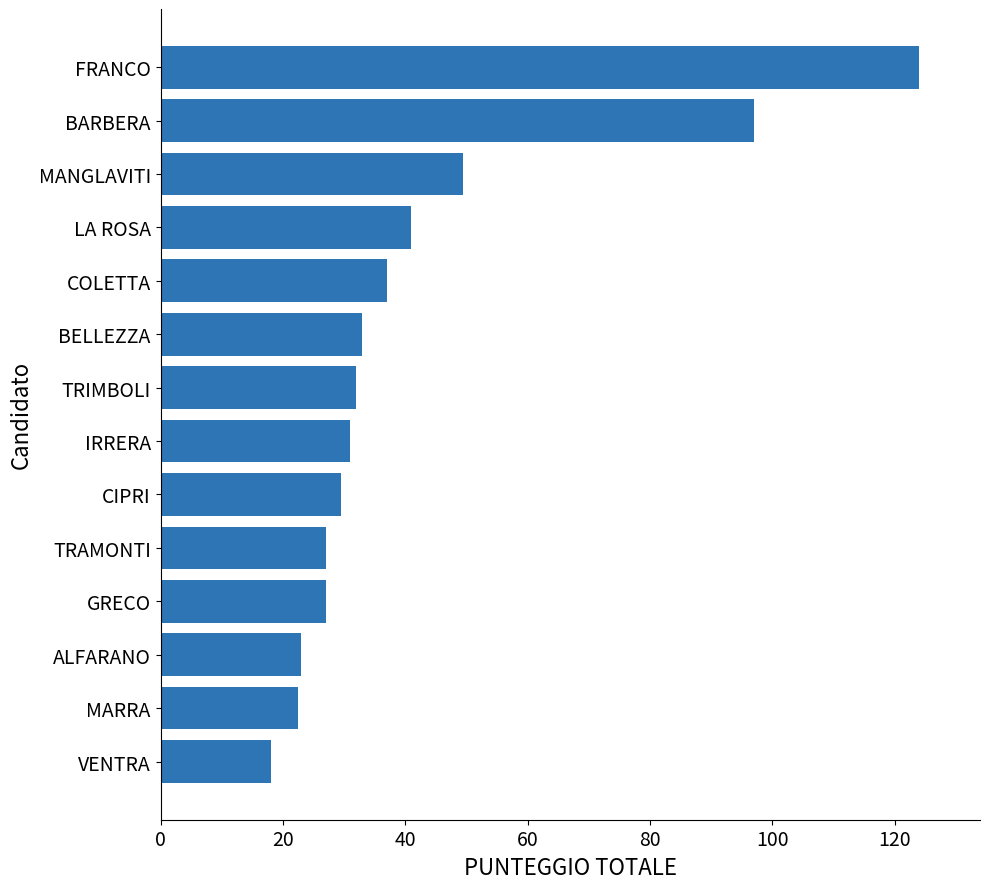

At which label is the value closest to 71?

MANGLAVITI